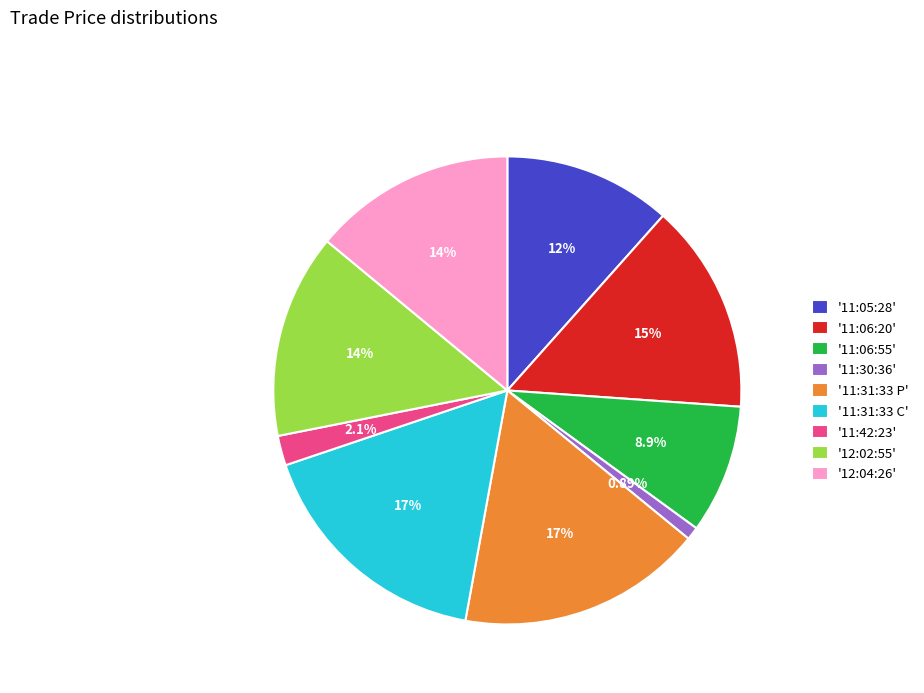

Is the sum of '11:42:23' and '12:02:55' greater than half?

No